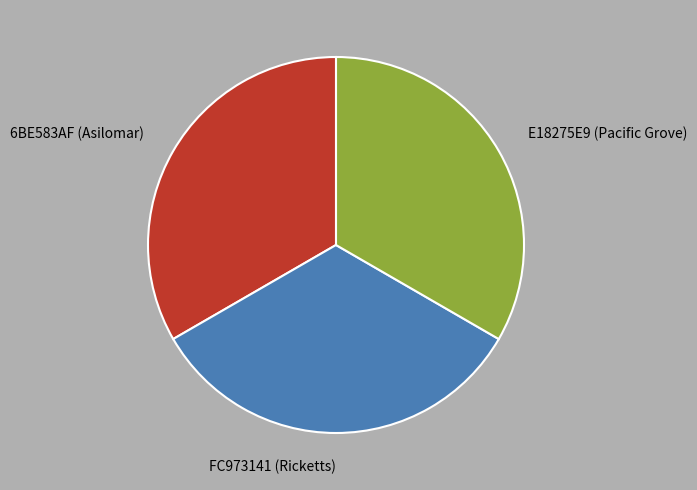

Combined, do FC973141 (Ricketts) and 6BE583AF (Asilomar) account for over 50%?

Yes